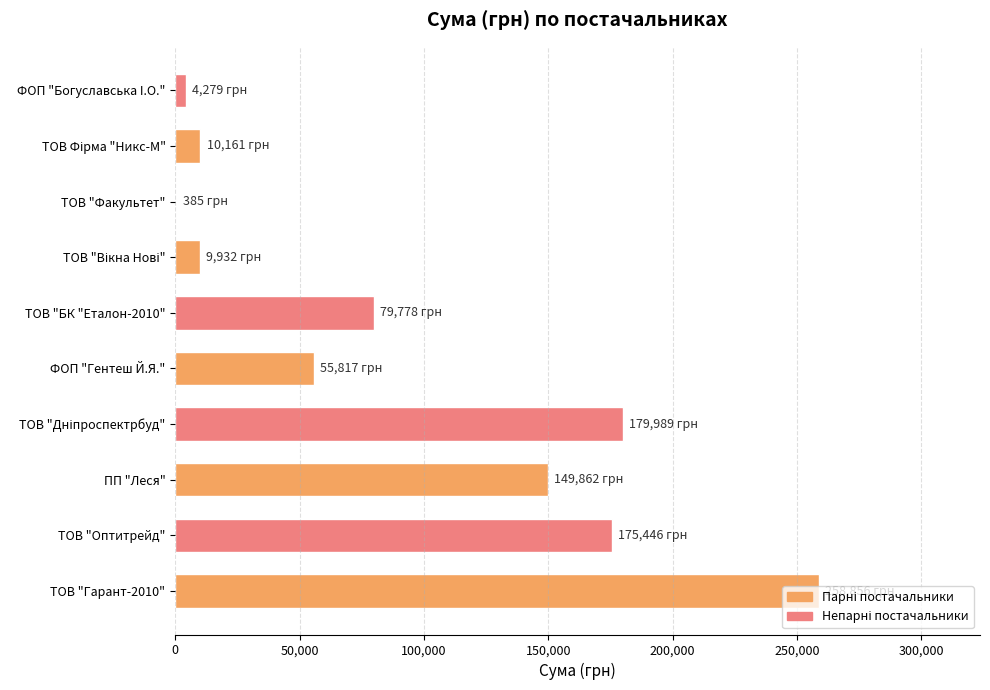

What is the average value?

92450.6